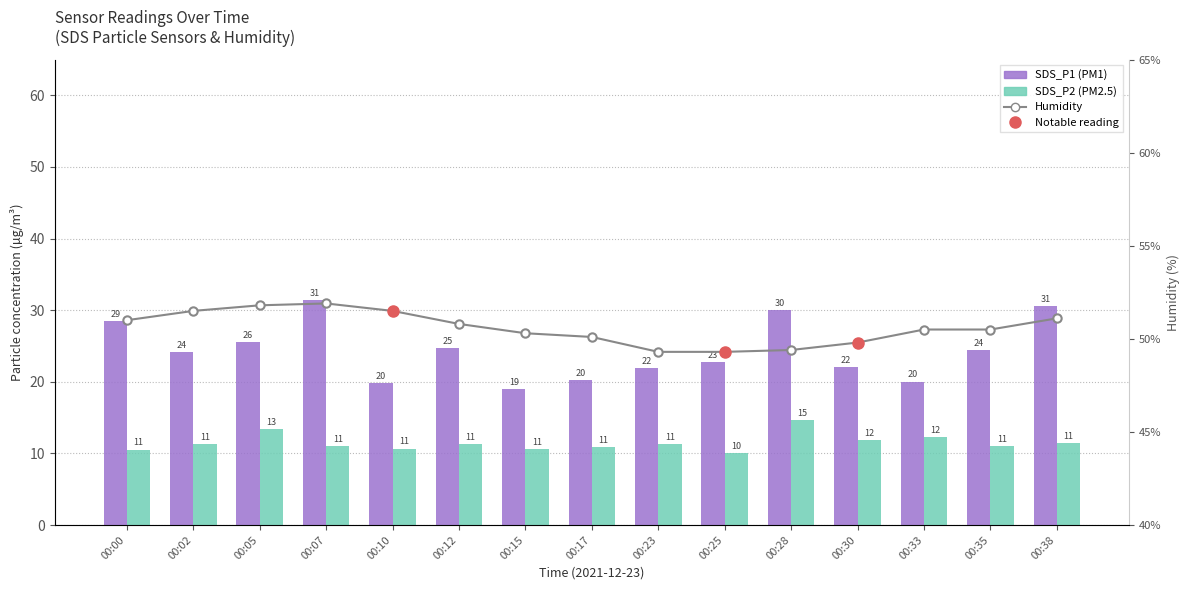

What are all the series names shown in the legend?

SDS_P1, SDS_P2, Humidity